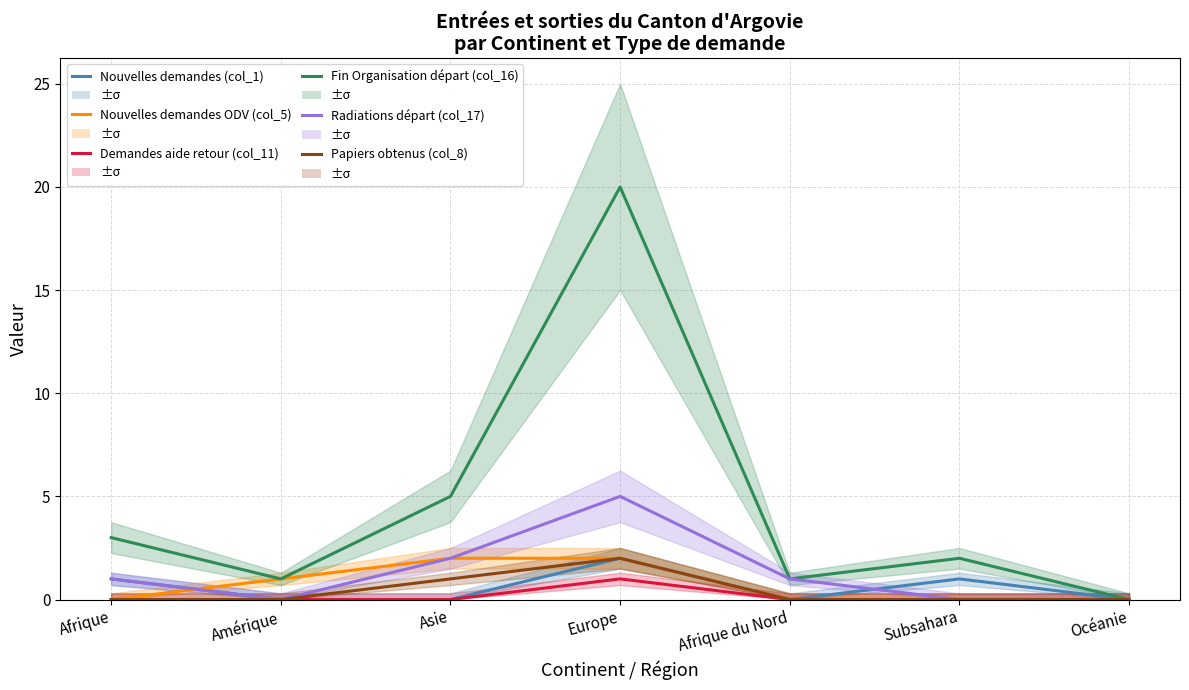

Does the chart display data point markers on the line(s)?

No